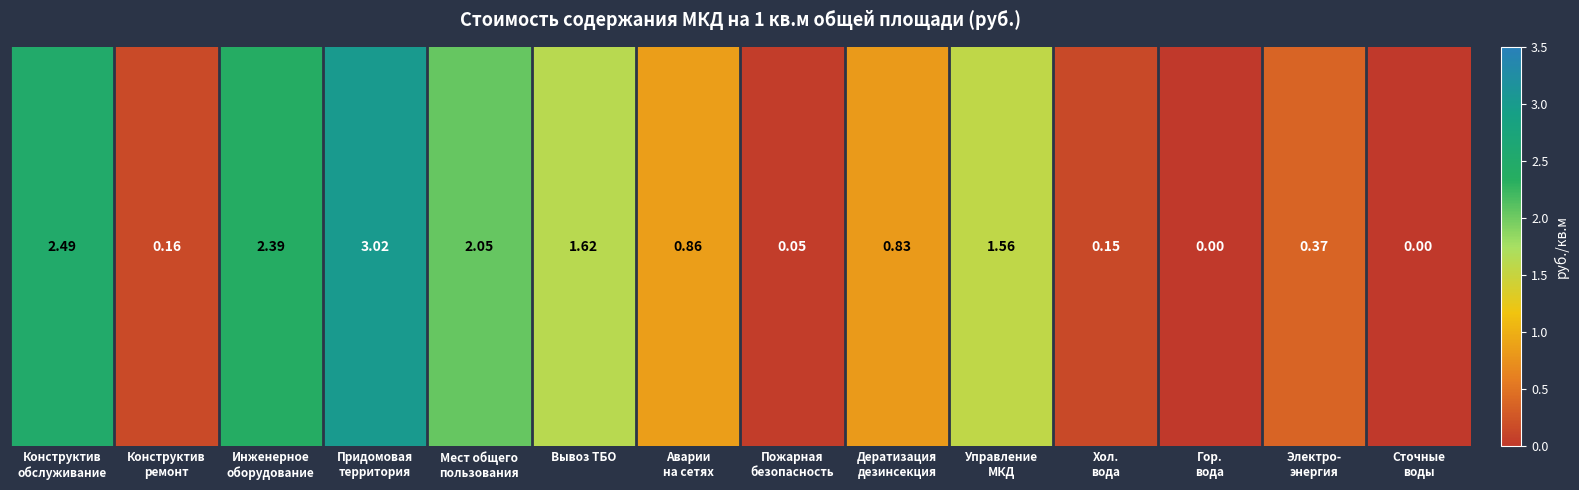

Reading left to right, transcribe all the data shown in this chart.

2.5	0.2	2.4	3.0	2.0	1.6	0.9	0.1	0.8	1.6	0.1	0.0	0.4	0.0